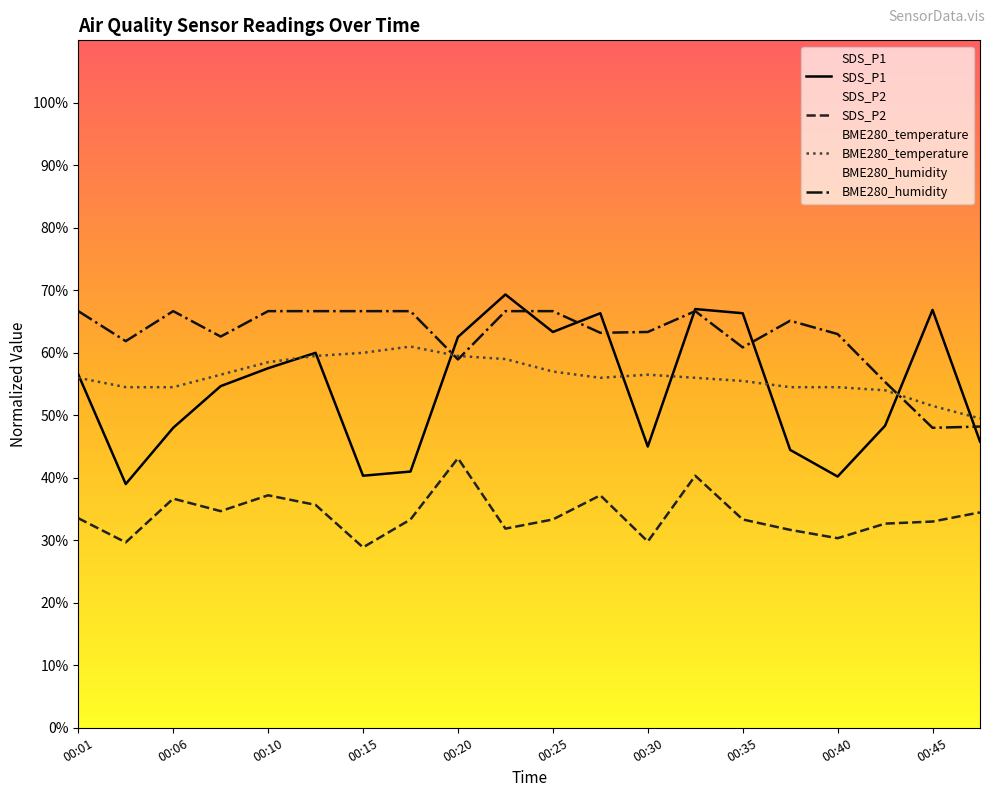

What is the sum of the SDS_P1 values at 00:01 and 00:13?

116.5